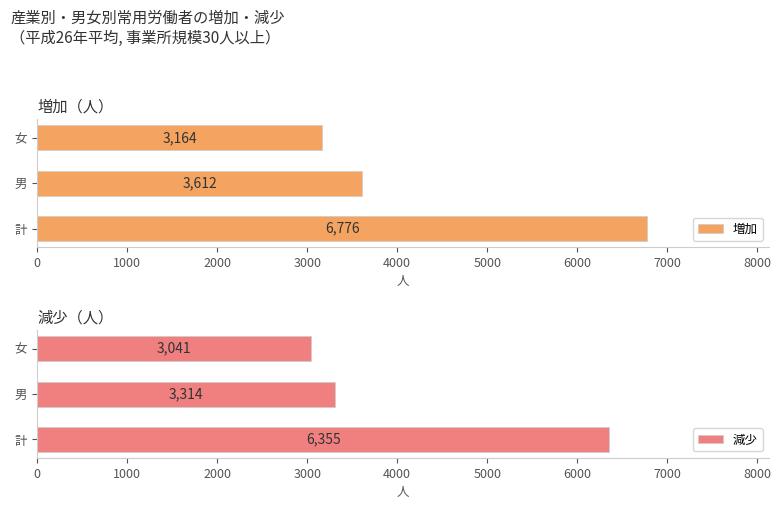

True or false: 増加 has a value of 1604 at 男.

False